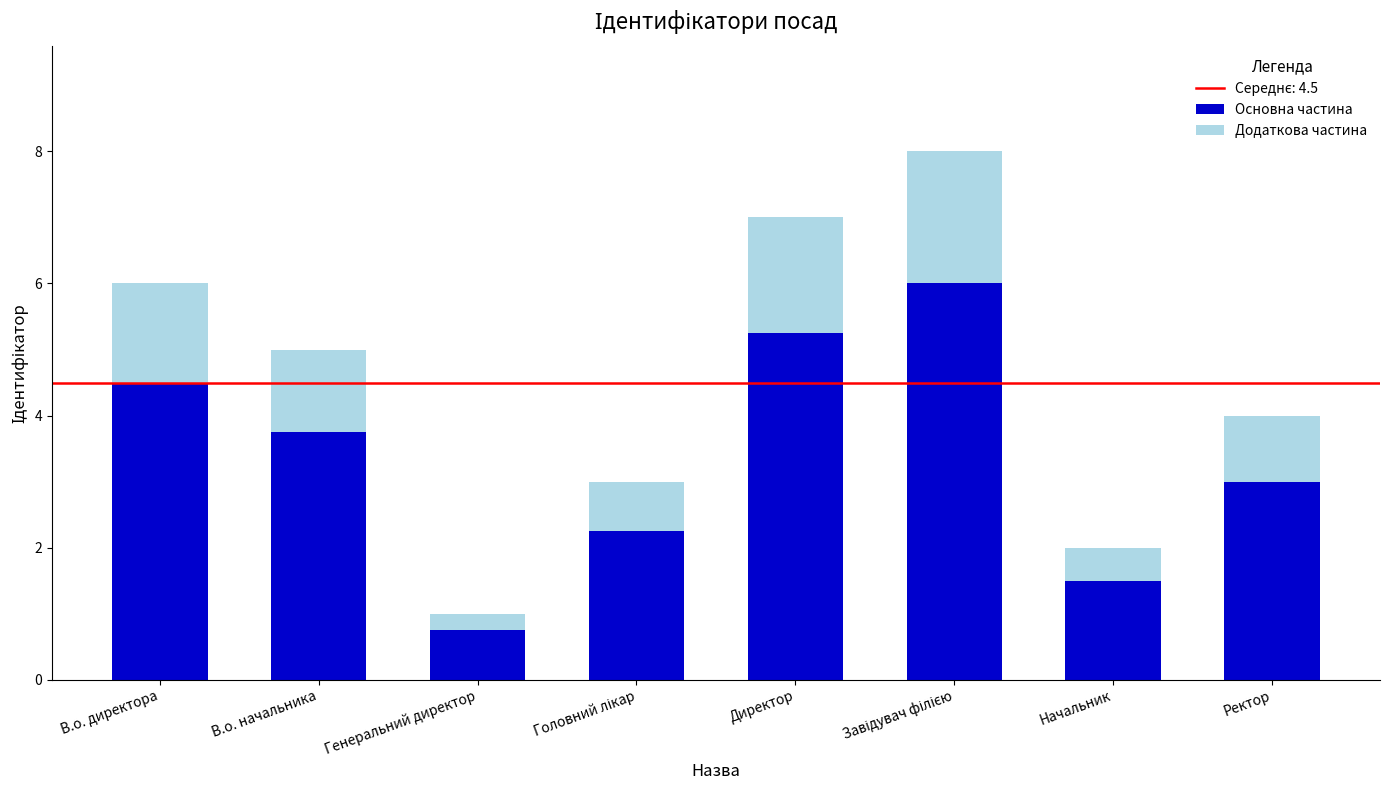

What is the total value across all series at В.о. директора?

6.0